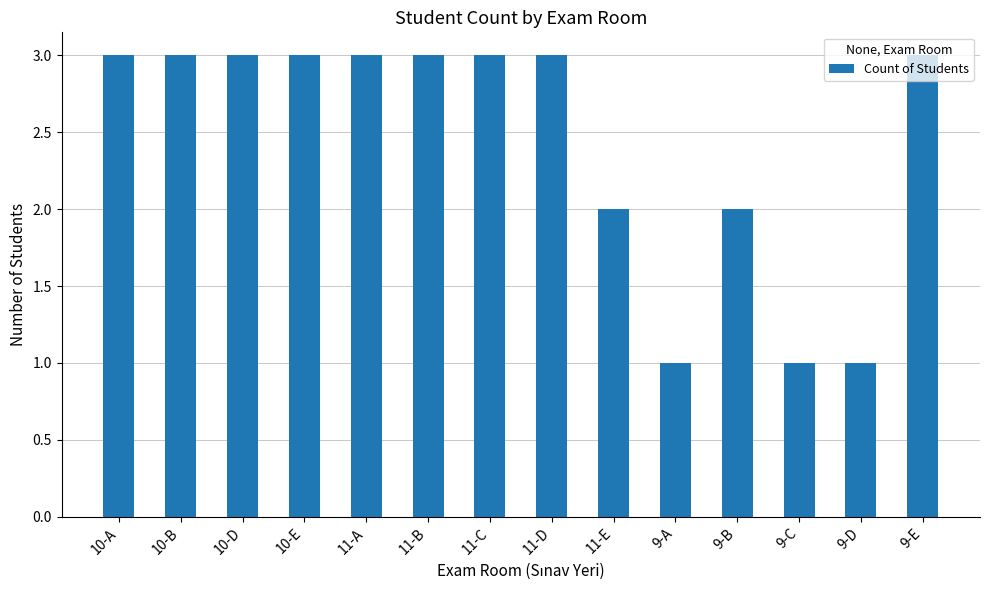

The value at 10-A is 3. True or false?

True